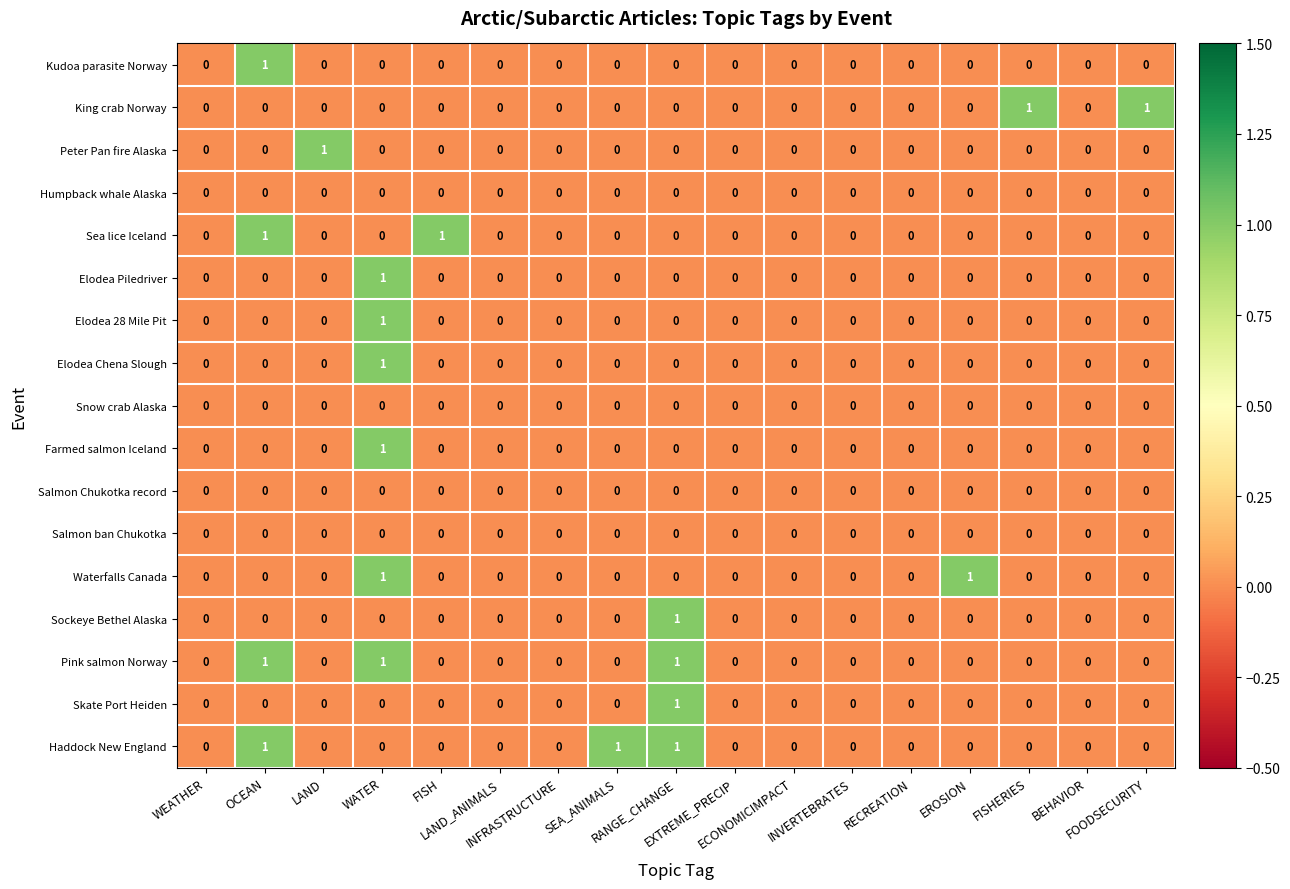

What is the sum of all Pink salmon Norway values?

3